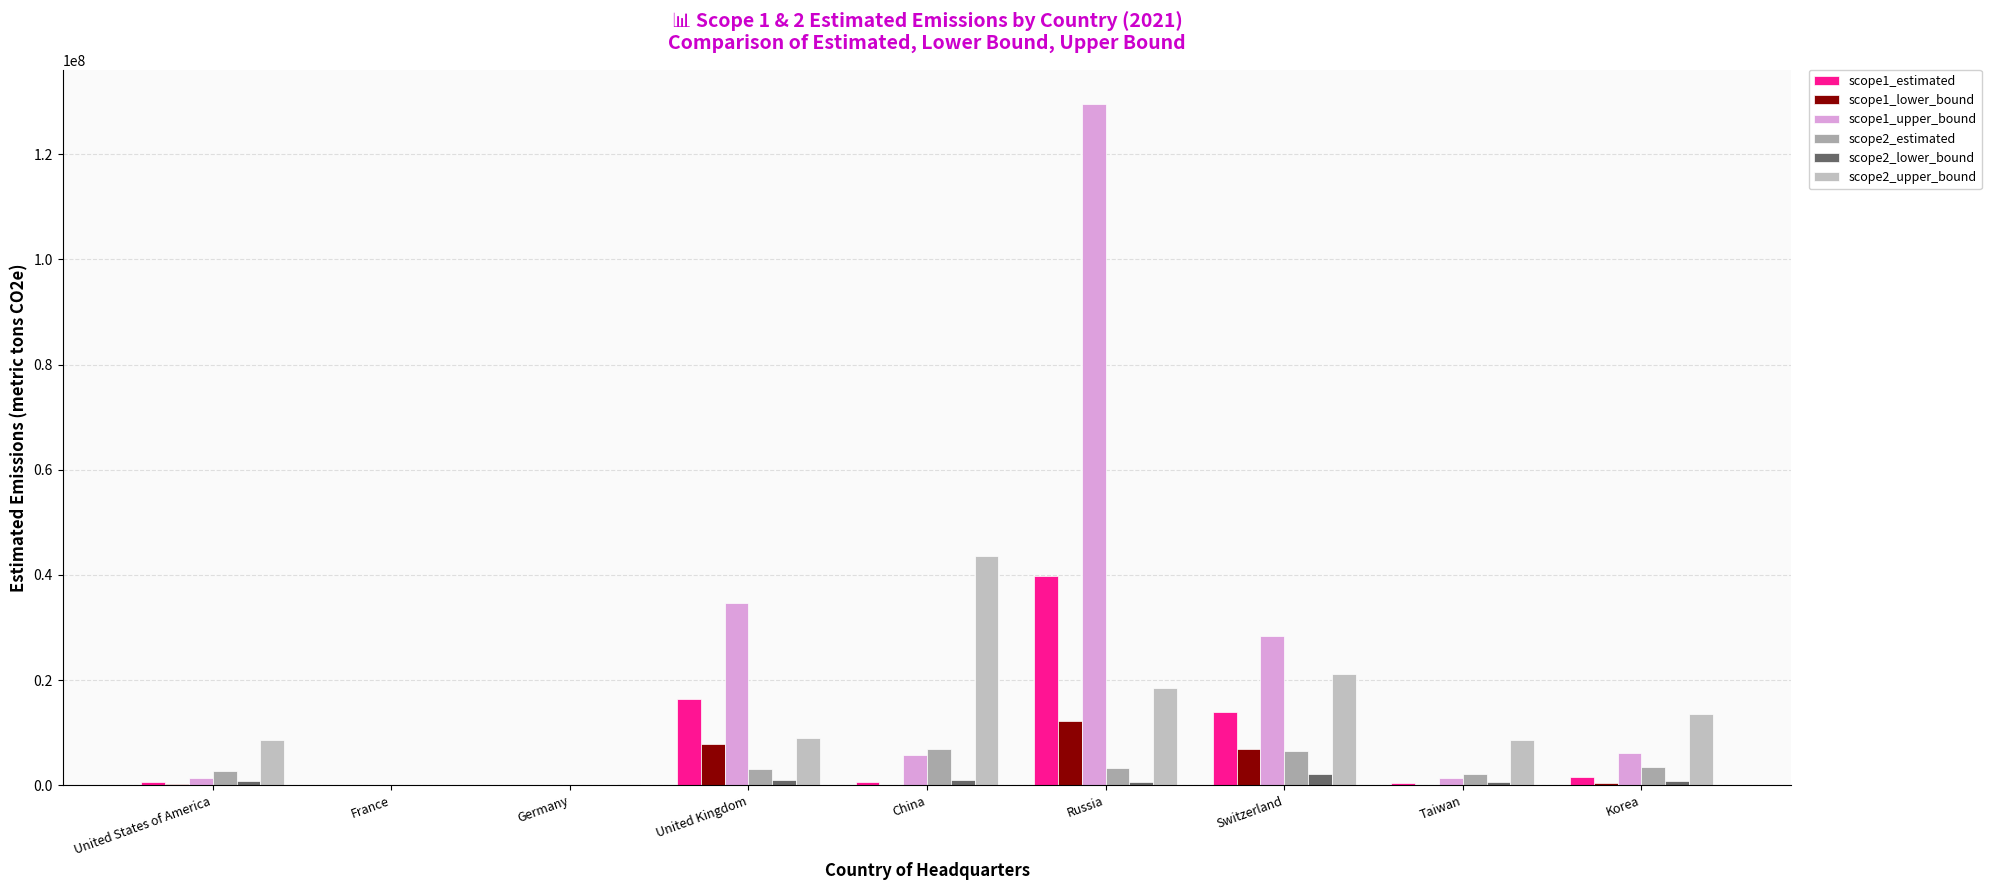

The scope1_upper_bound series shows 77210 at Germany. True or false?

True